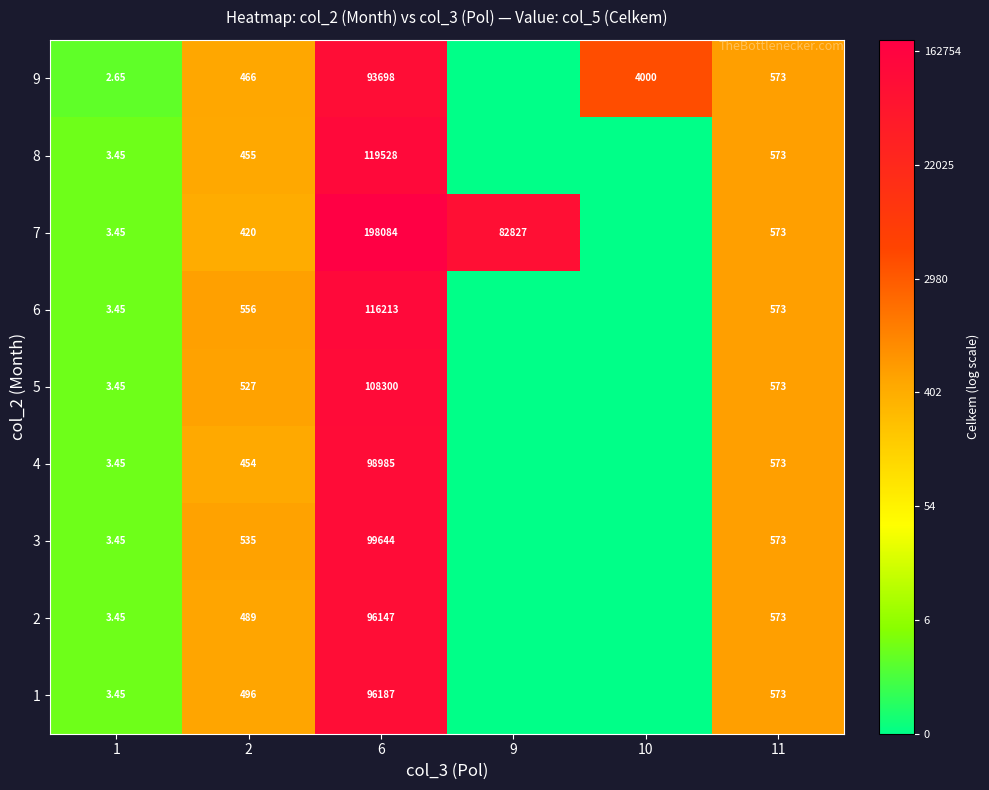

At which label does 1 reach its peak?

6